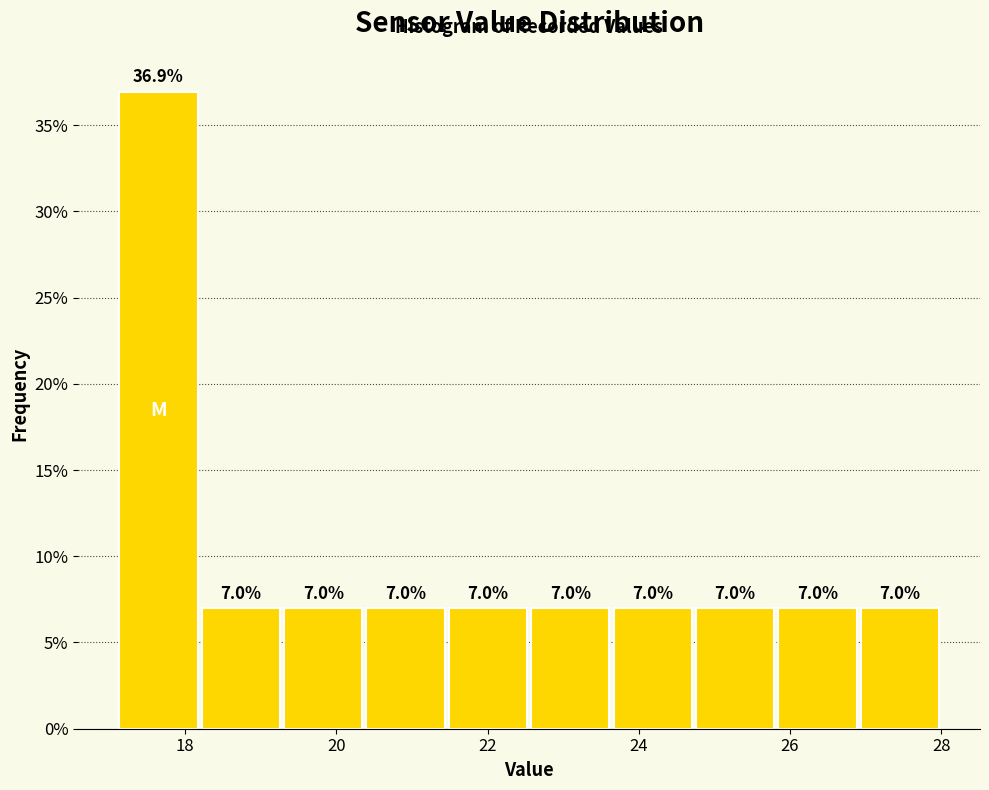

Reading left to right, list every bar in this chart as the range it spans on the x-axis followed by its height. The bar edges are not printed on the chart, so give them approximately, as read against the axis.

17.2 to 18.2: 36.9
18.2 to 19.2: 7.0
19.2 to 20.4: 7.0
20.4 to 21.4: 7.0
21.4 to 22.6: 7.0
22.6 to 23.6: 7.0
23.6 to 24.8: 7.0
24.8 to 25.8: 7.0
25.8 to 27.0: 7.0
27.0 to 28.0: 7.0